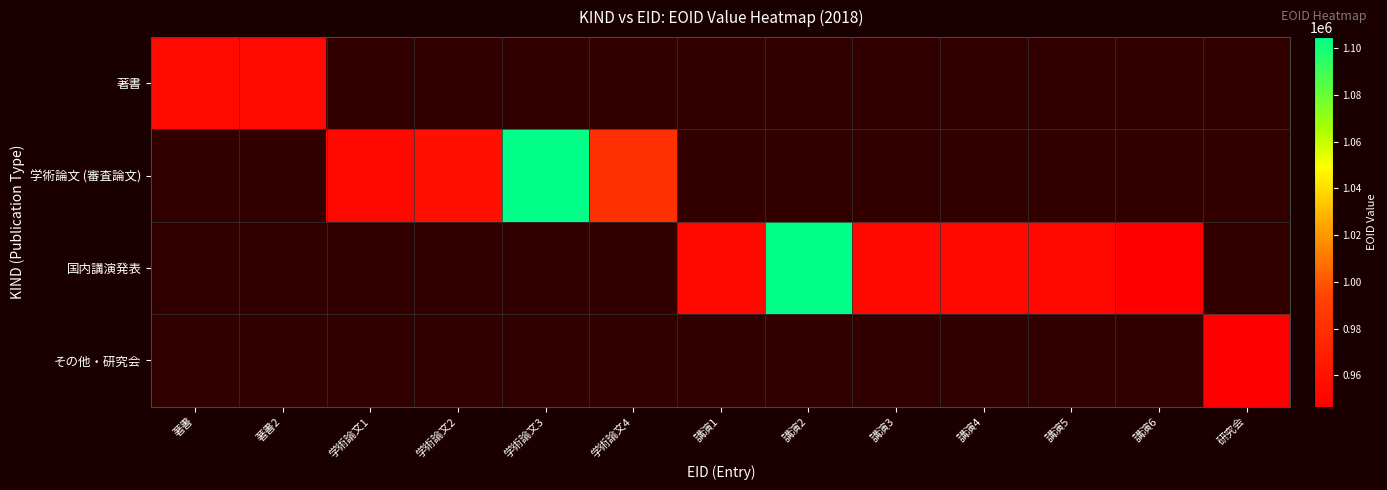

How many data points does each series have?

13